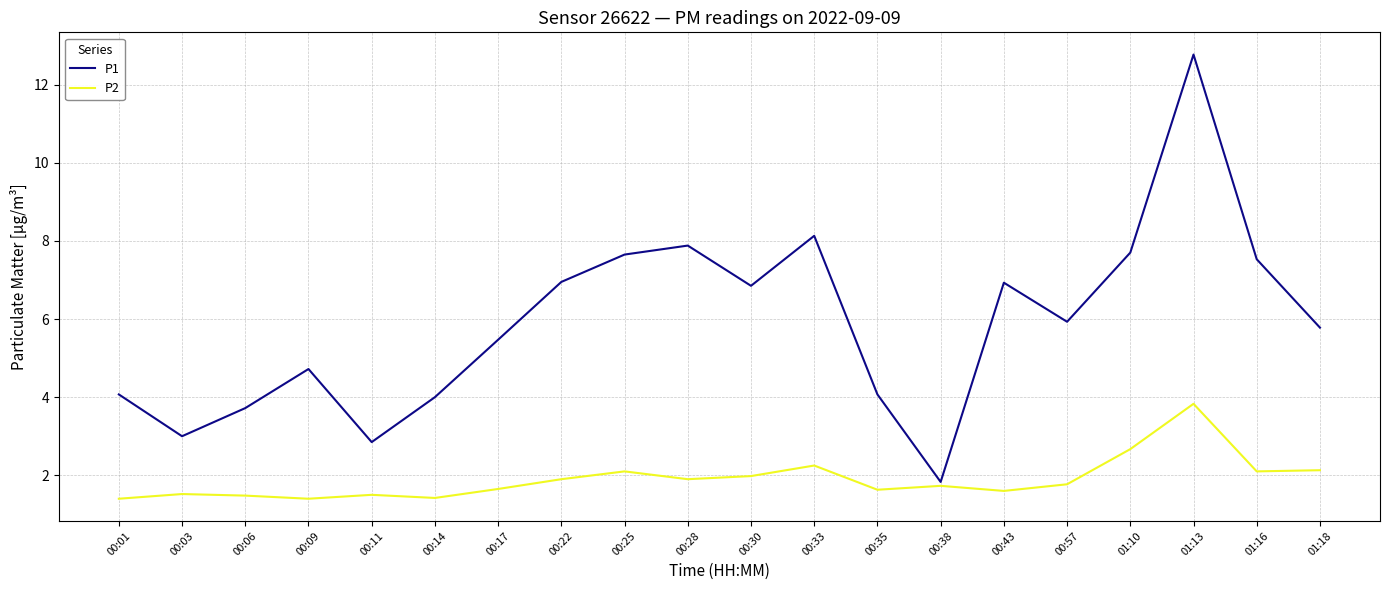

Does the chart have visible grid lines?

Yes